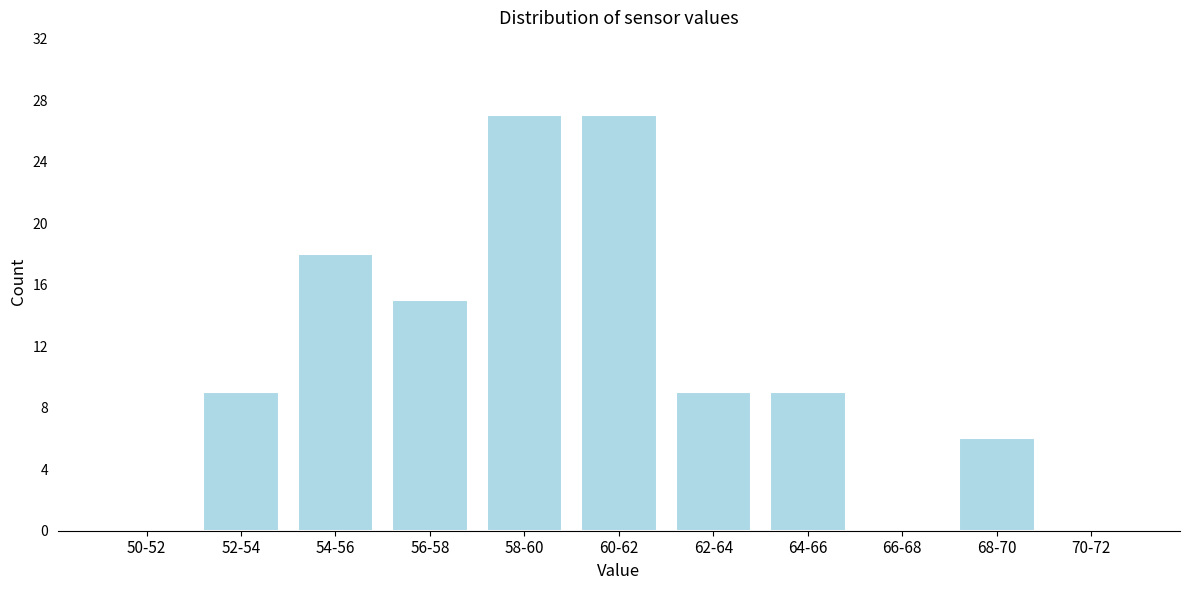

Reading left to right, list all the values displayed in this chart.

50-52=0	52-54=9	54-56=18	56-58=15	58-60=27	60-62=27	62-64=9	64-66=9	66-68=0	68-70=6	70-72=0